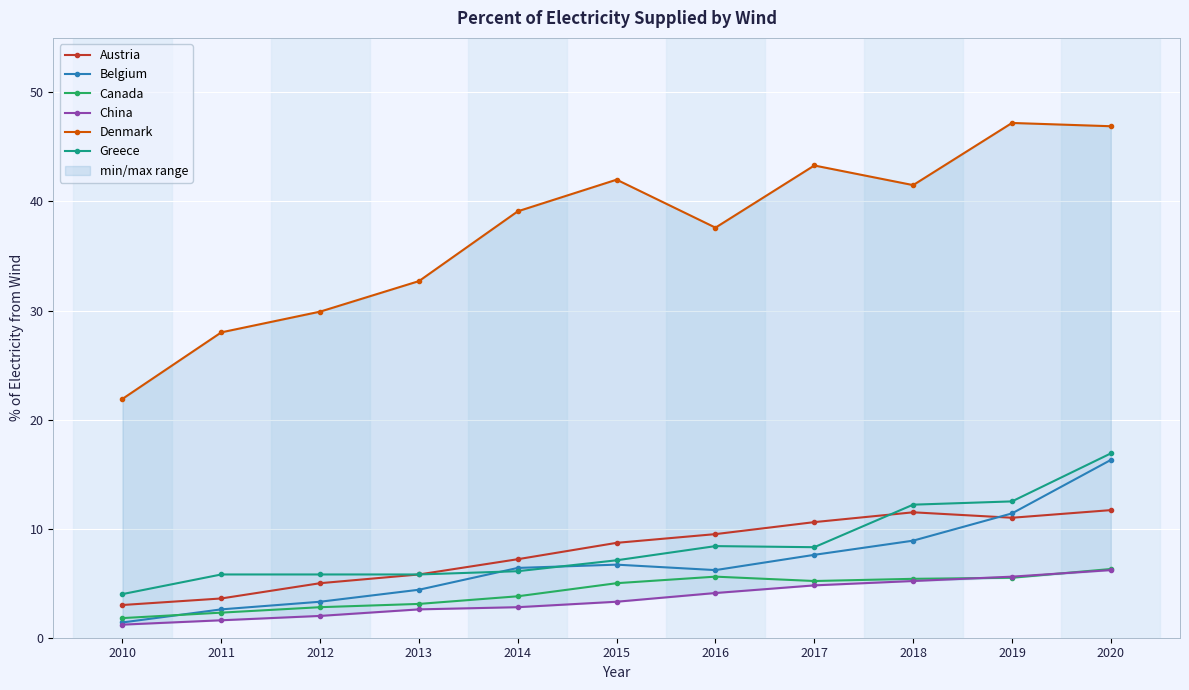

The Denmark series shows 41.5 at 2018. True or false?

True